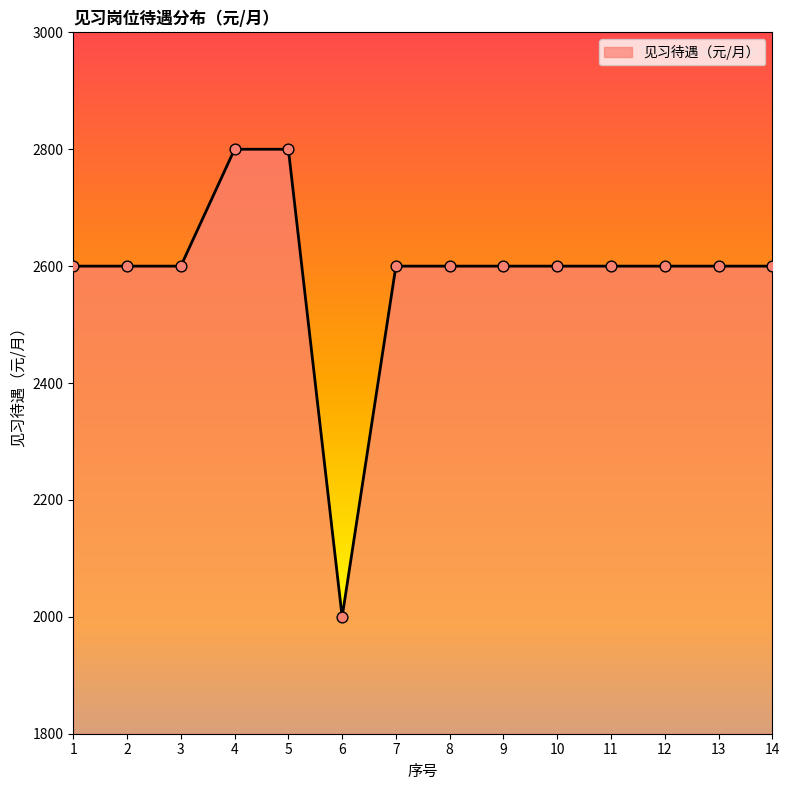

Approximately how many times larger is the value at 12 compared to 1?

1.0